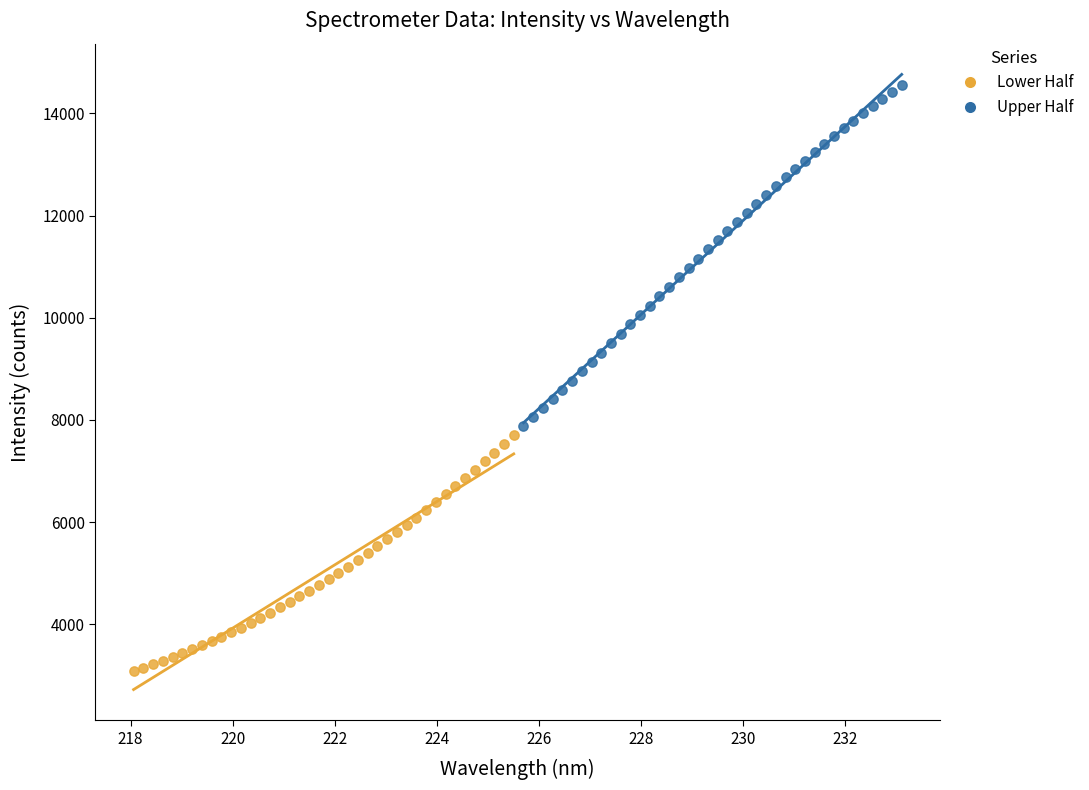

Which series reaches the maximum Y coordinate?

Upper Half